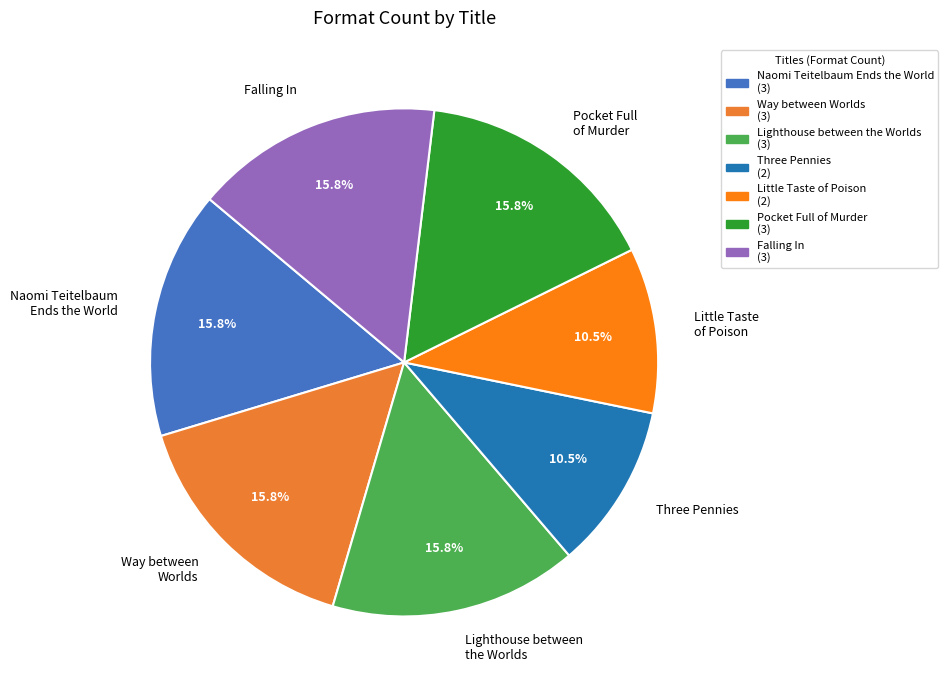

How many segments does this pie chart have?

7